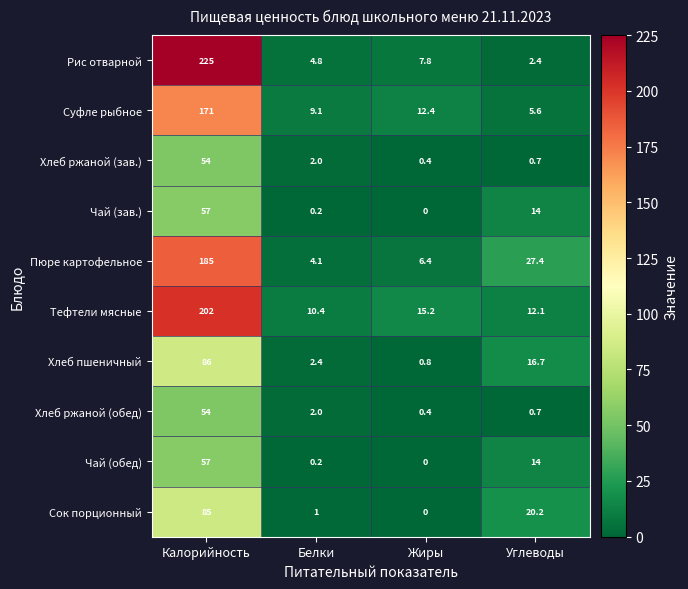

Where does the Пюре картофельное series first go above 27?

Калорийность